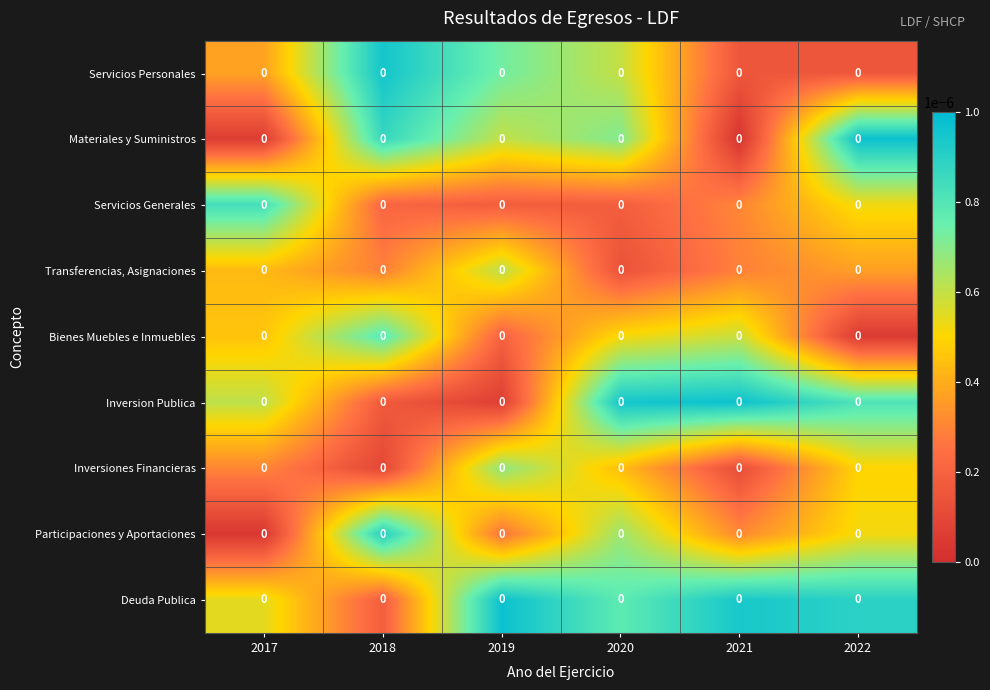

At which label does Servicios Generales reach its minimum?

2019